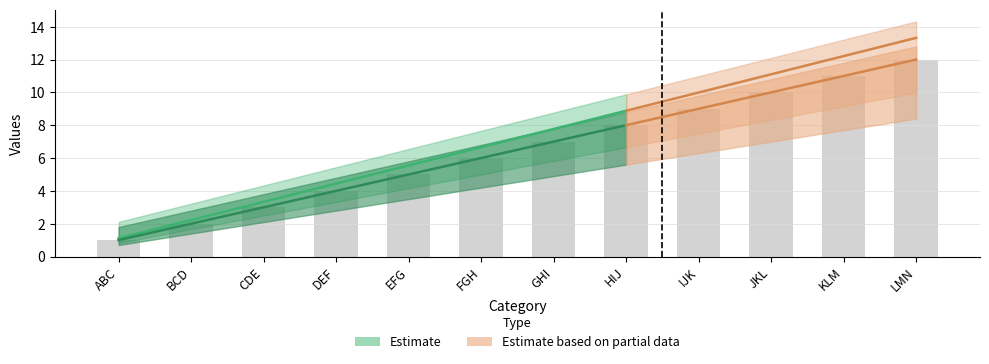

The chart shows a value of 8 at HIJ. True or false?

True